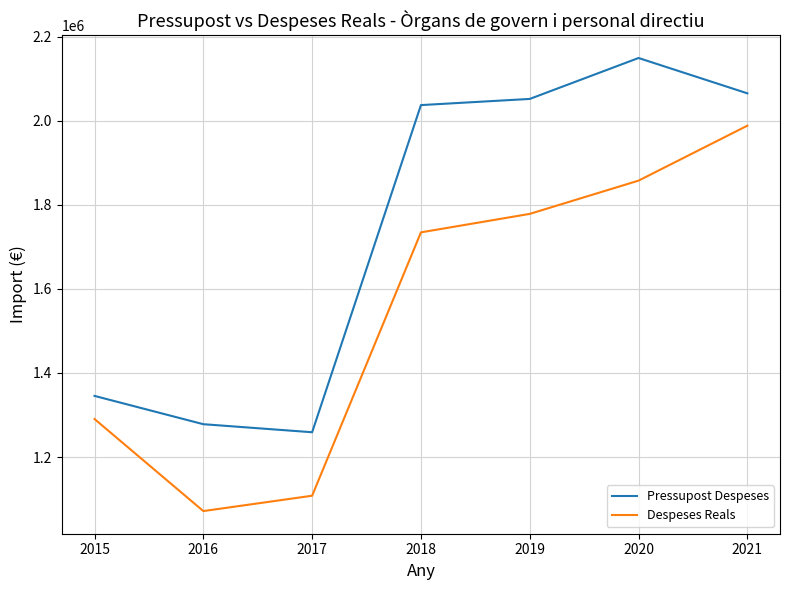

What are all the series names shown in the legend?

Pressupost Despeses, Despeses Reals